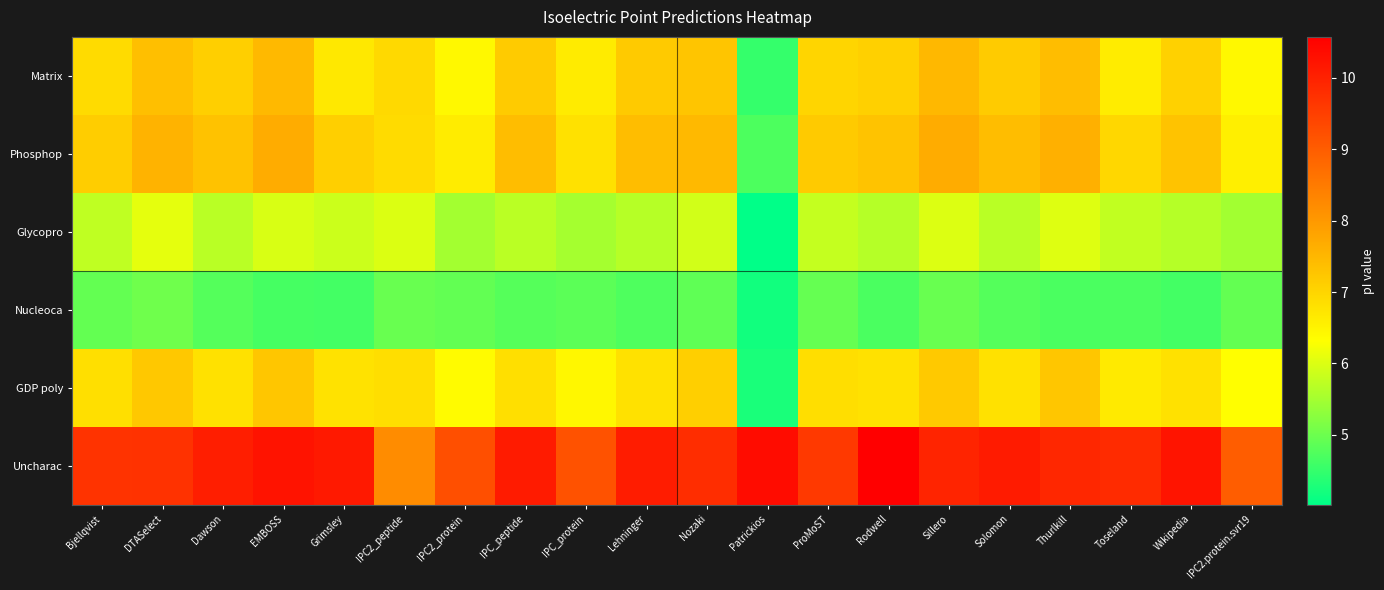

At IPC2_protein, list the series in order from largest to smallest.

Uncharac, Phosphop, Matrix, GDP poly, Glycopro, Nucleoca